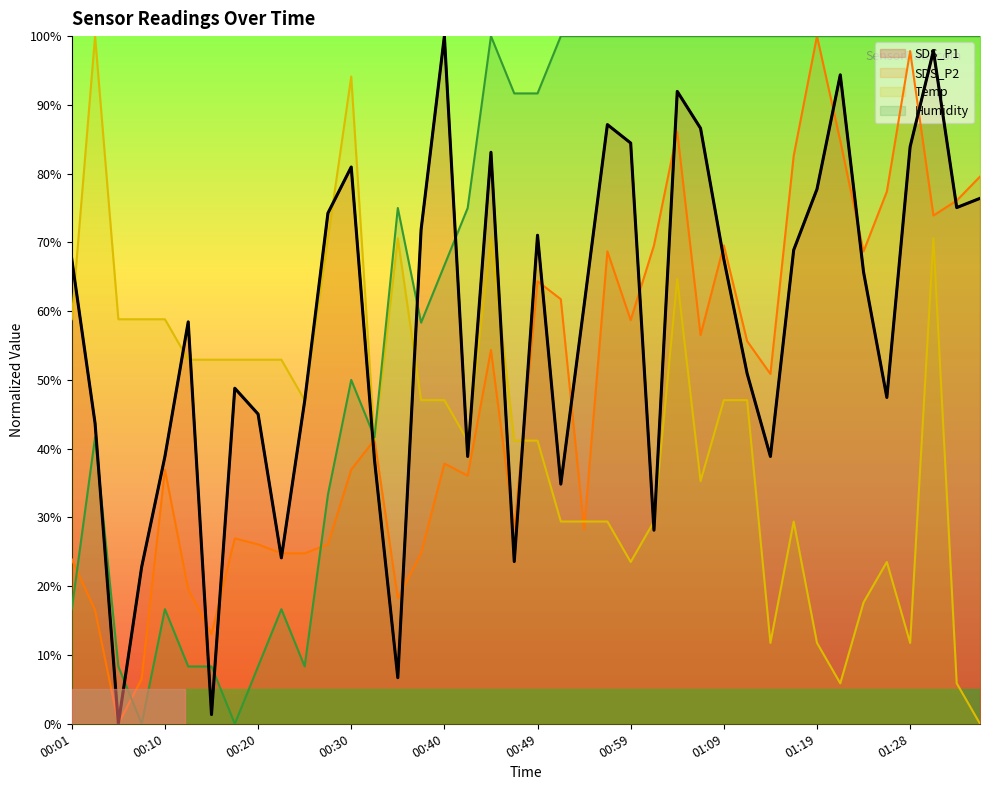

Which series has the largest total across all categories?

Humidity